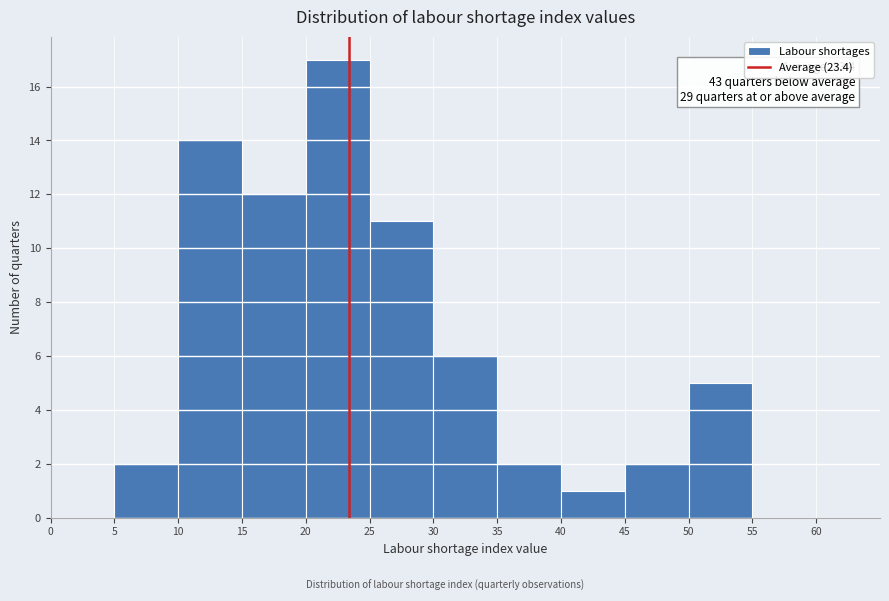

Over which range of the x-axis is the bar tallest?

20 to 25